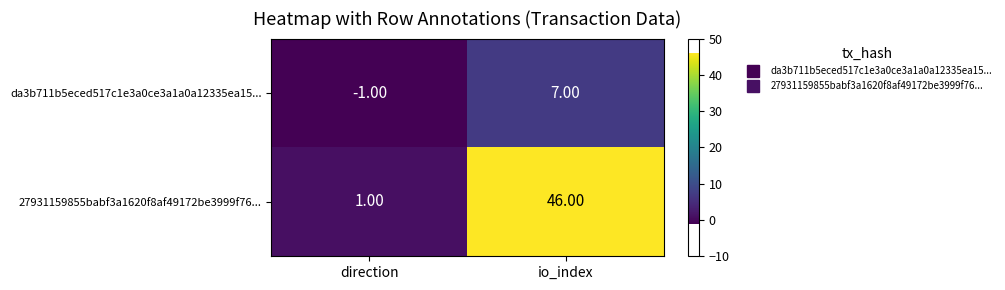

Which label corresponds to the smallest value in the chart?

direction